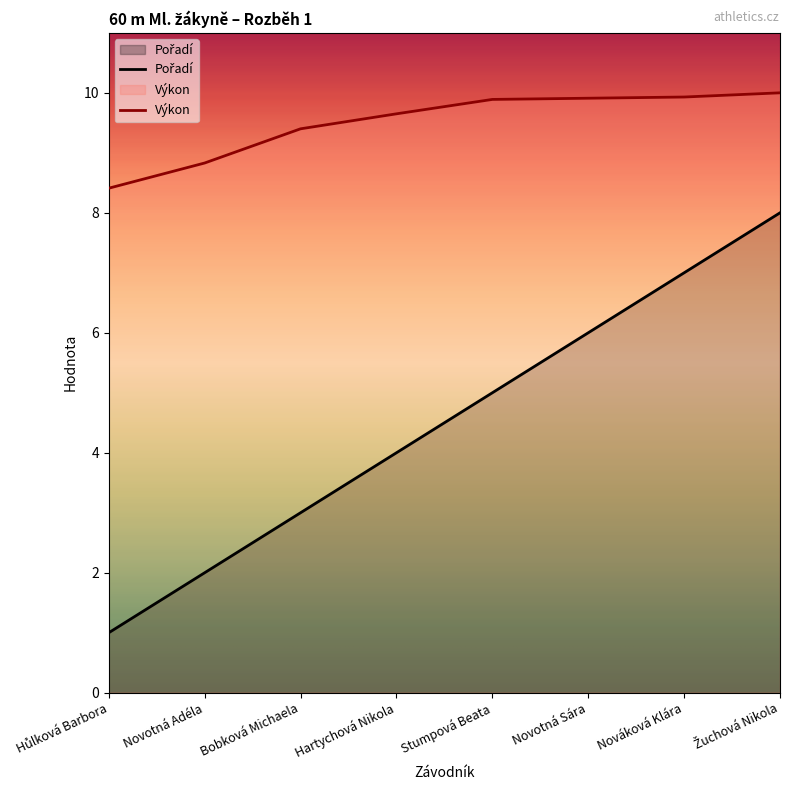

Rank the categories by Pořadí value from lowest to highest.

Hůlková Barbora, Novotná Adéla, Bobková Michaela, Hartychová Nikola, Stumpová Beata, Novotná Sára, Nováková Klára, Žuchová Nikola